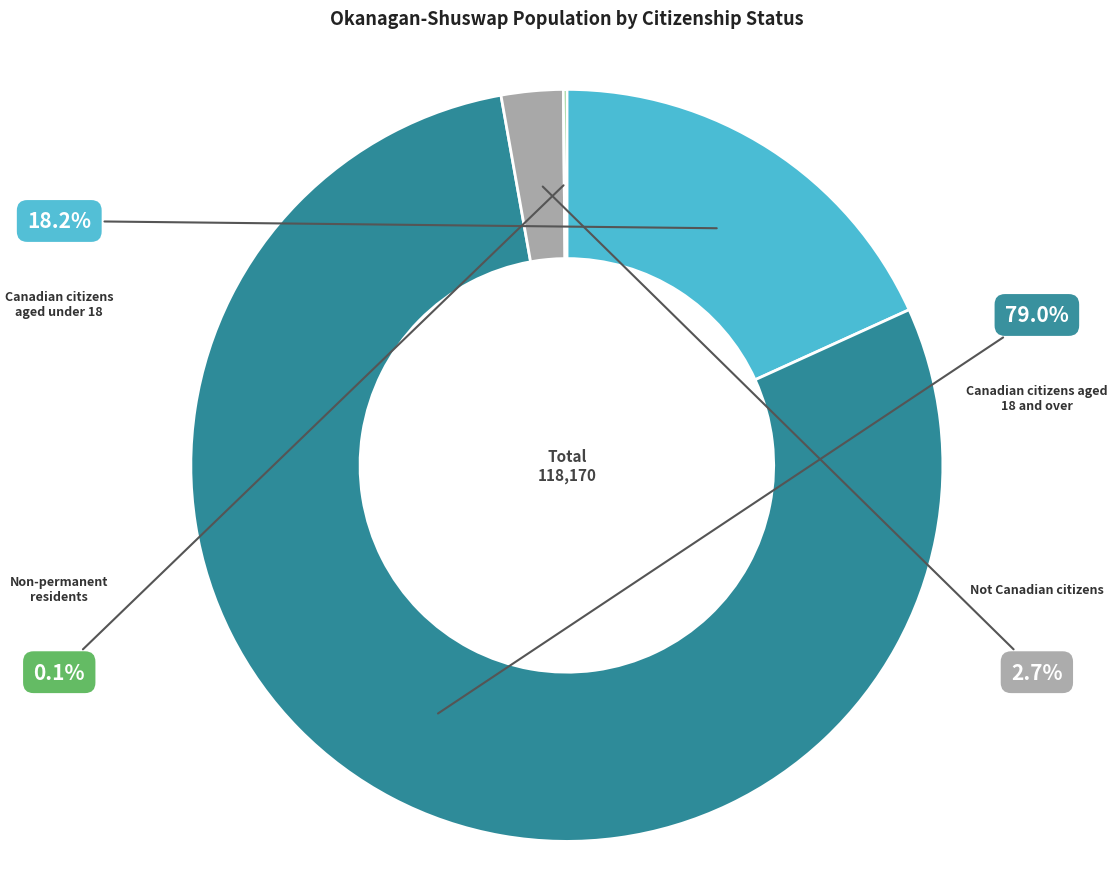

Does Non-permanent residents account for over 50% of the chart?

No